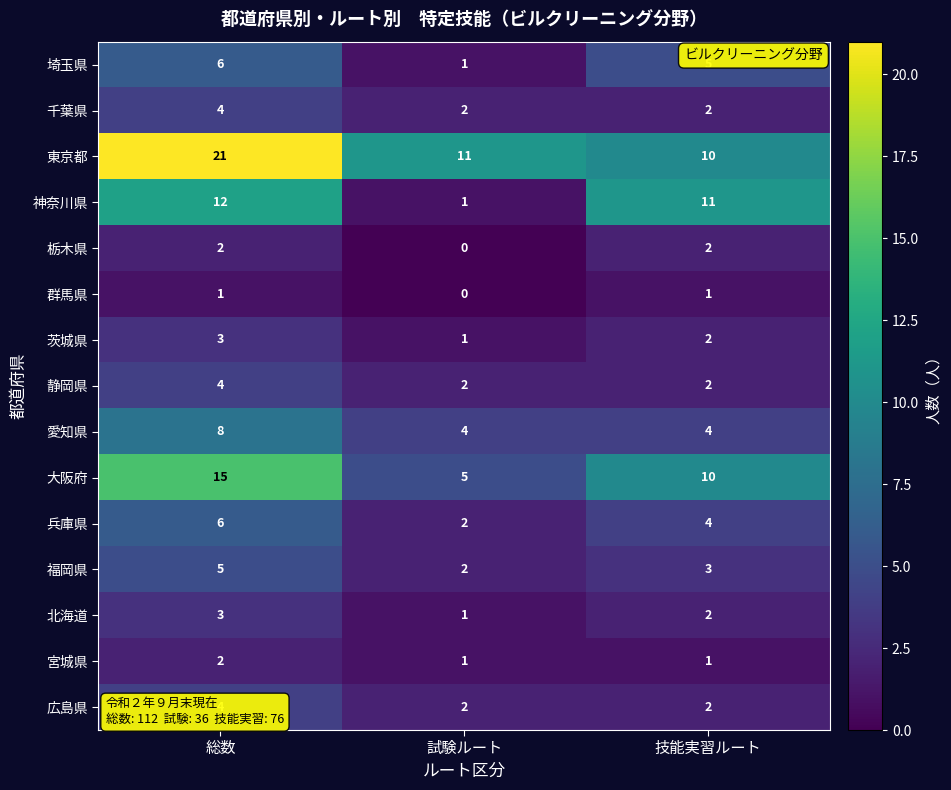

Rank the categories by 東京都 value from highest to lowest.

総数, 試験ルート, 技能実習ルート